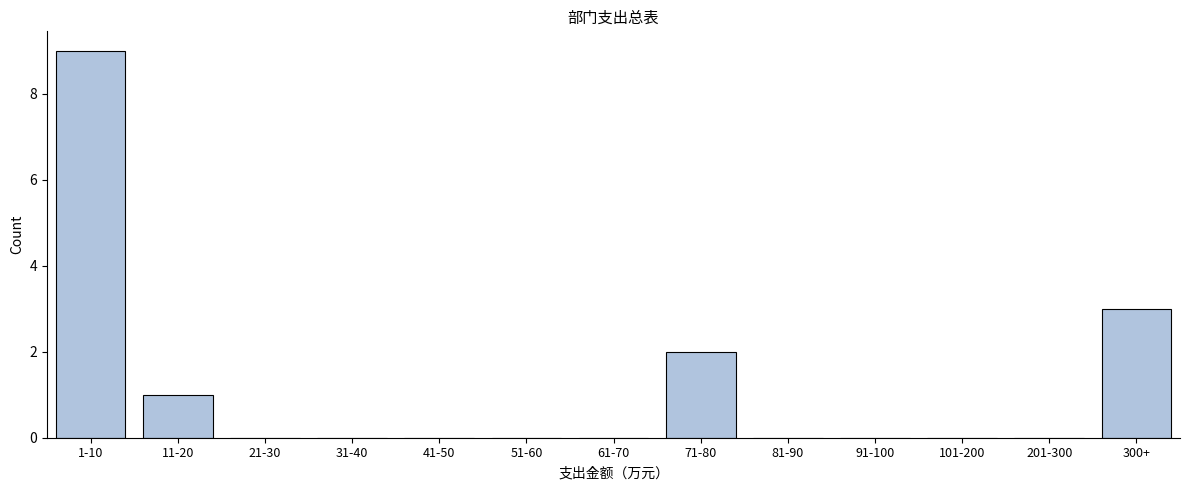

Reading left to right, list all the values displayed in this chart.

1-10=9	11-20=1	21-30=0	31-40=0	41-50=0	51-60=0	61-70=0	71-80=2	81-90=0	91-100=0	101-200=0	201-300=0	300+=3